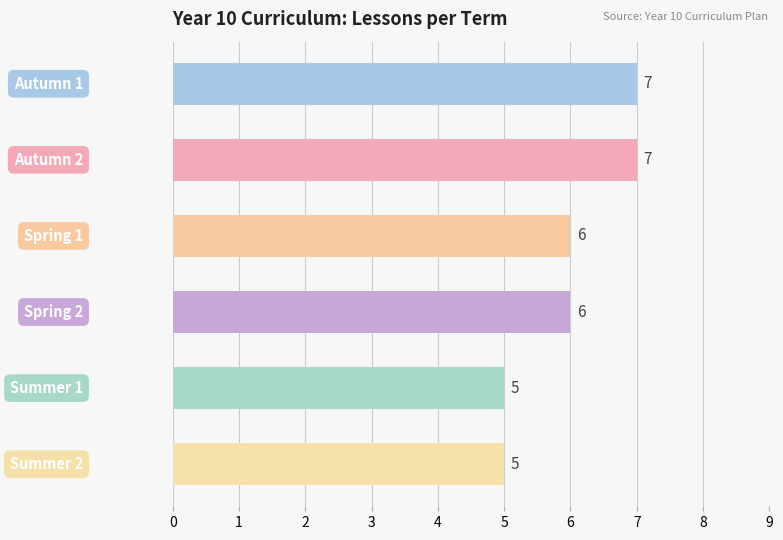

How many values are between 5 and 7?

6